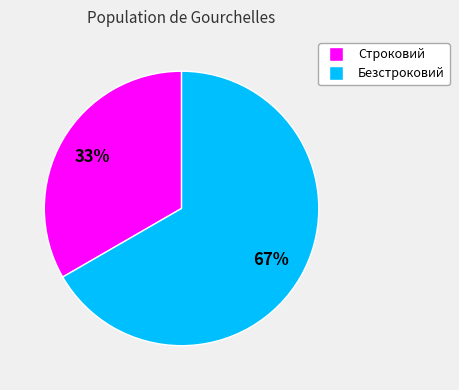

Which has a higher value, Строковий or Безстроковий?

Безстроковий